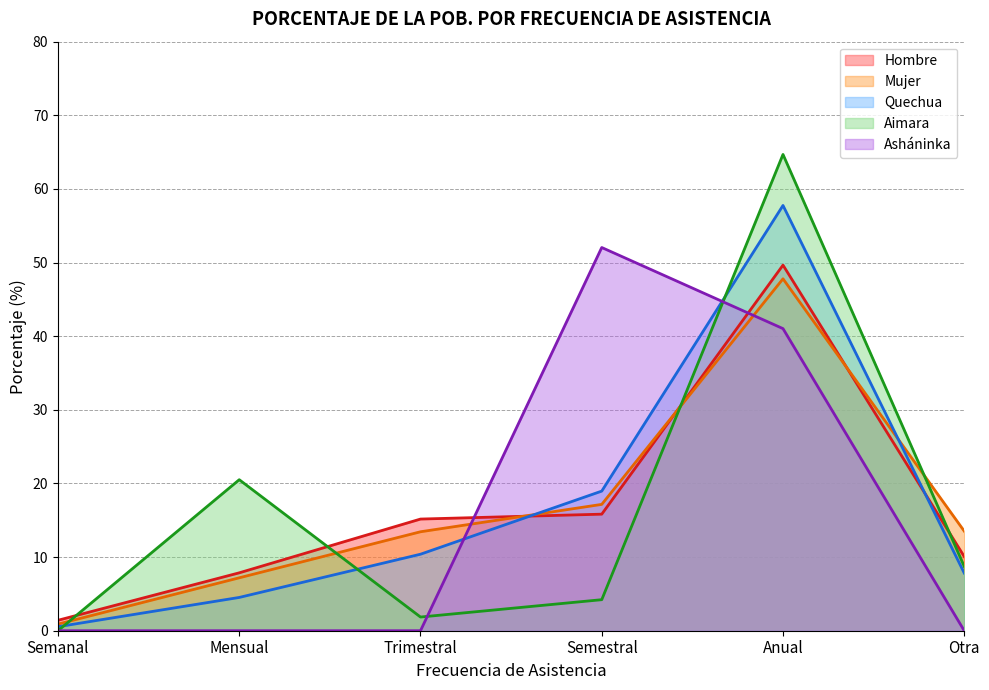

Rank the categories by Mujer value from highest to lowest.

Anual, Semestral, Otra, Trimestral, Mensual, Semanal